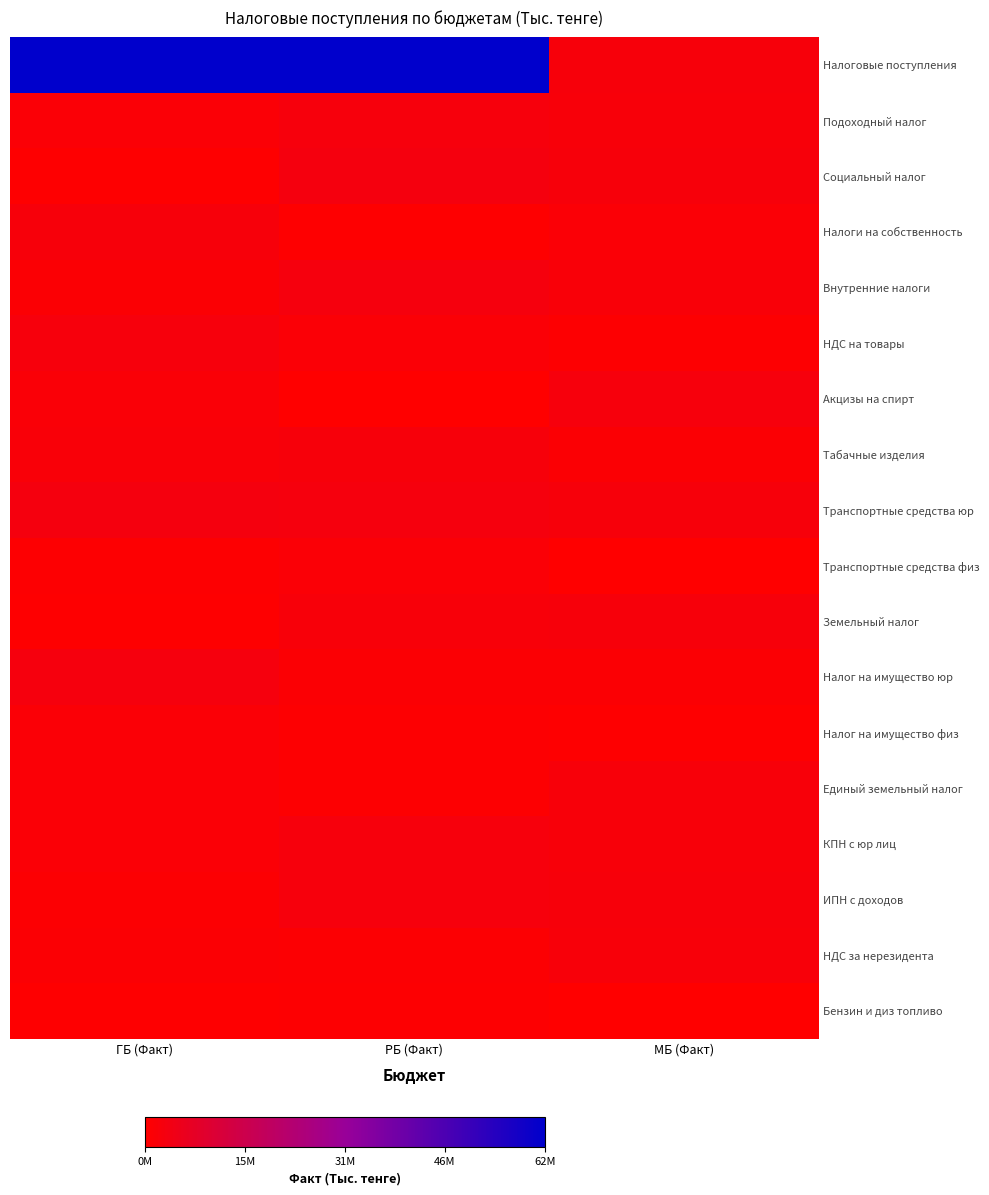

Which series has the widest spread of values?

Налоговые поступления